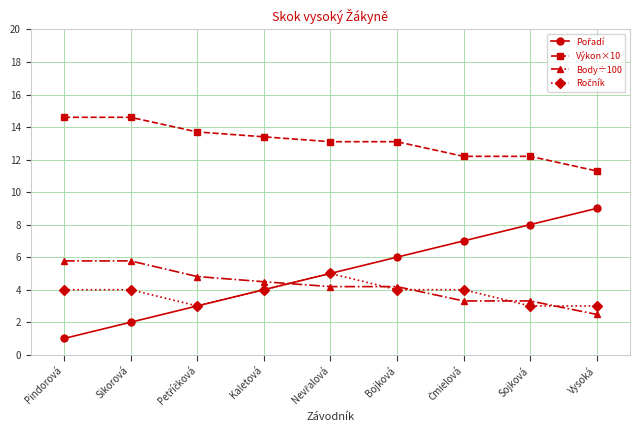

At how many categories does at least one series exceed 10?

9